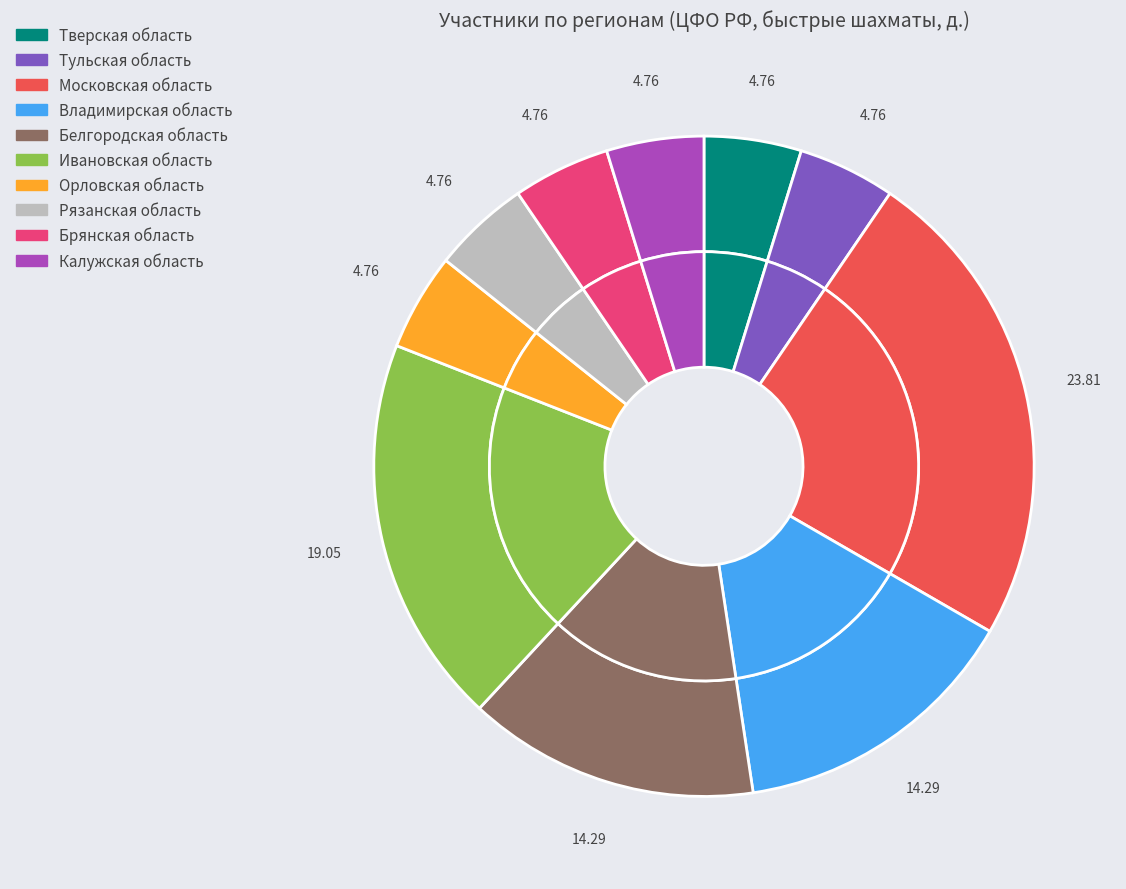

How much of the chart is everything except Орловская область?

95.2%